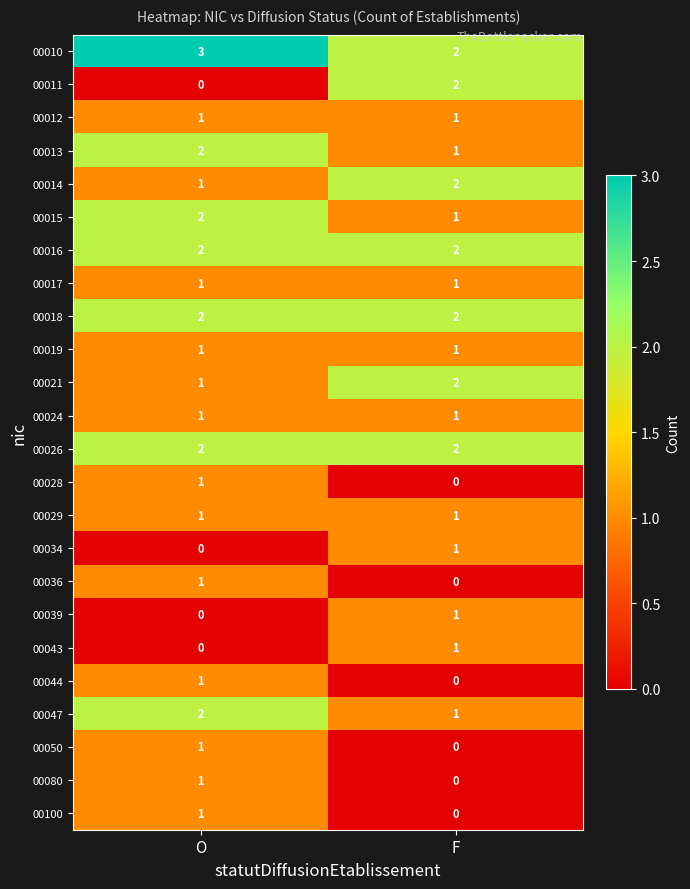

Rank the categories by 00080 value from lowest to highest.

F, O